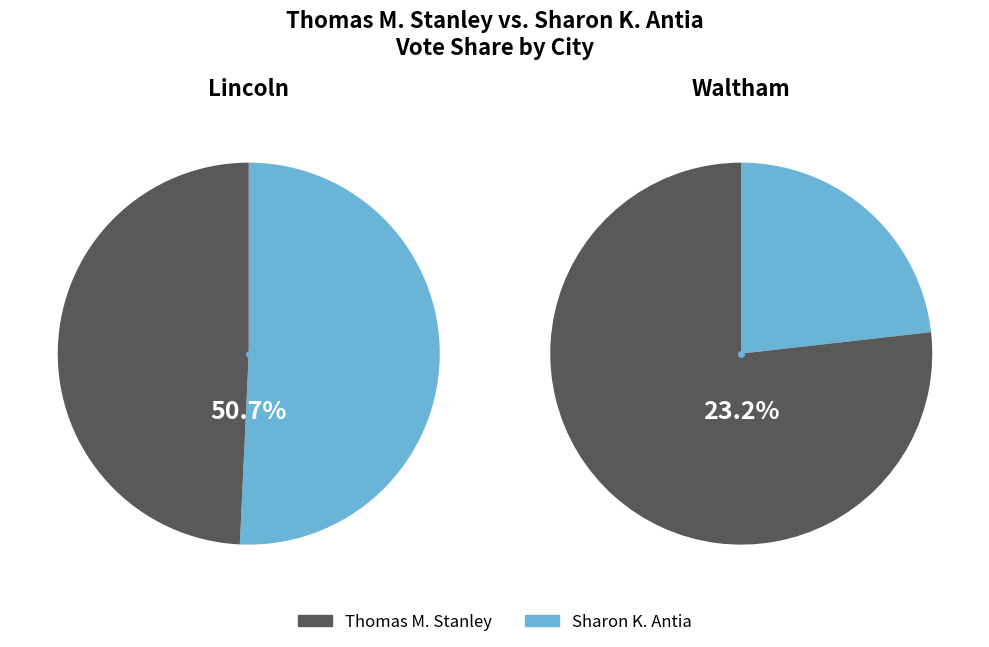

True or false: Waltham-7-1 accounts for 17% of the total.

False